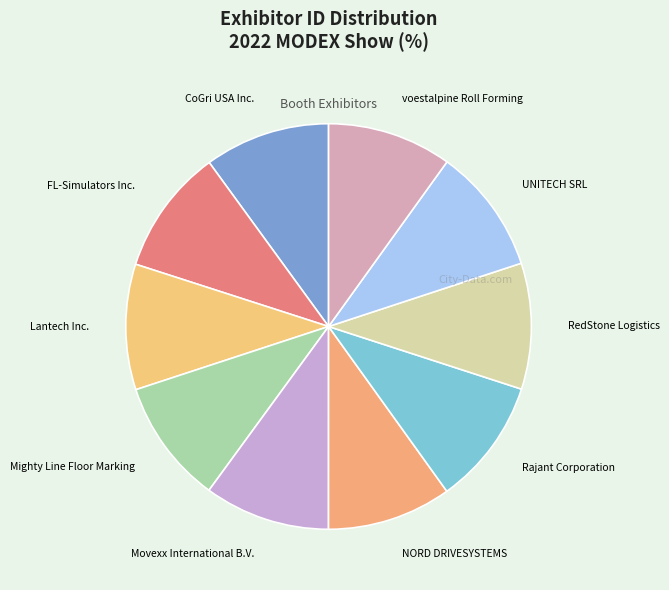

Is there any slice that represents more than half of the pie?

No